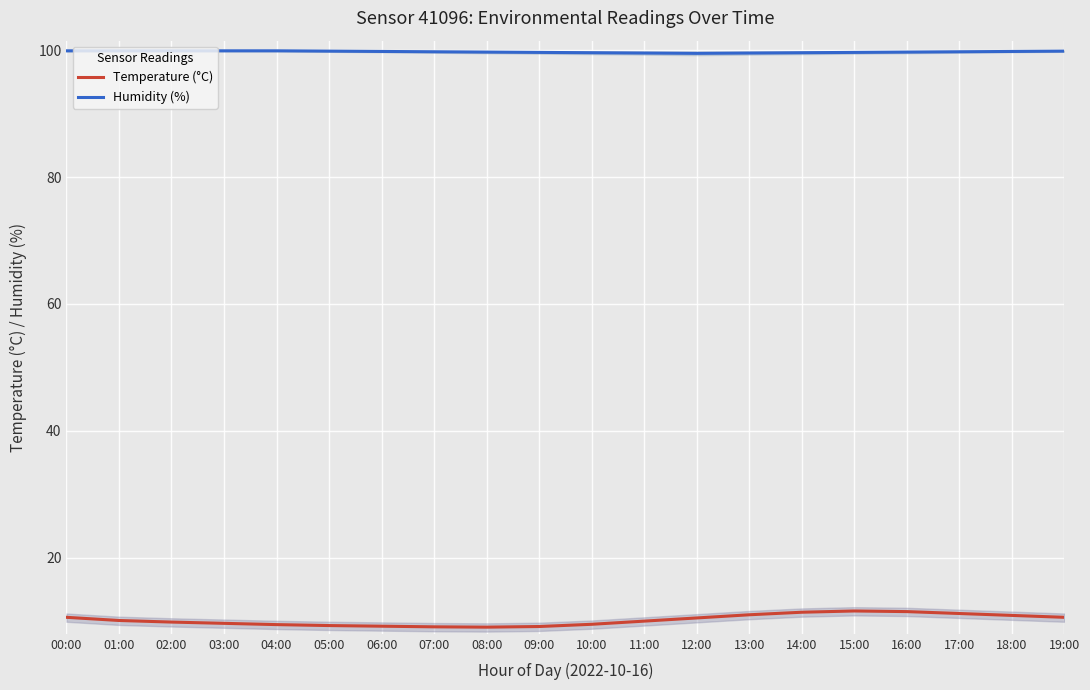

At 10:00, list the series in order from largest to smallest.

Humidity (%), Temperature (°C)